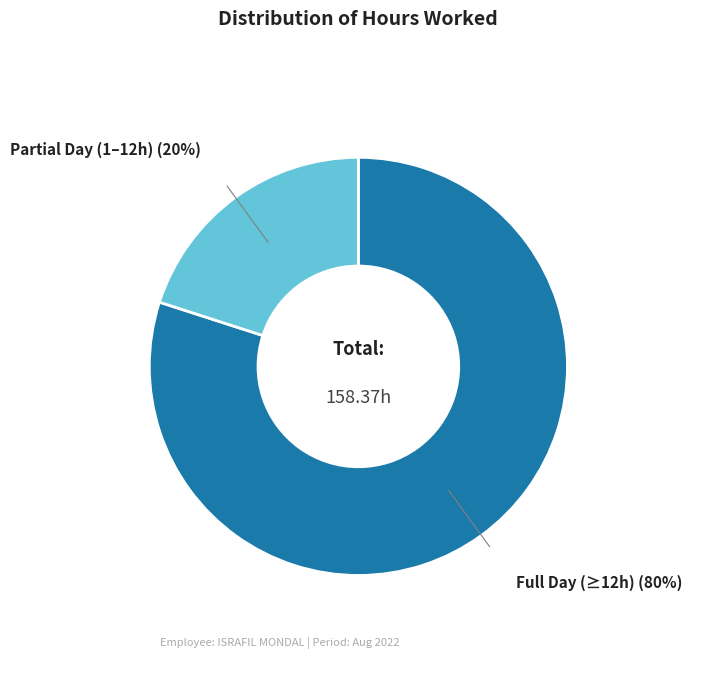

Is there a majority slice in this chart?

Yes